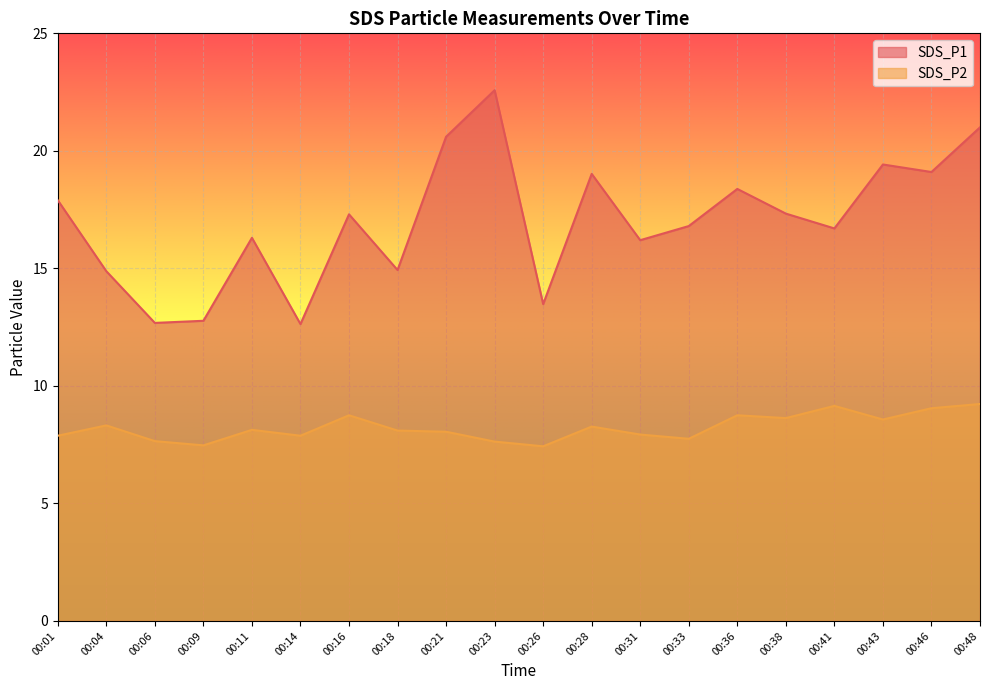

True or false: SDS_P2 and SDS_P1 cross at least once.

False